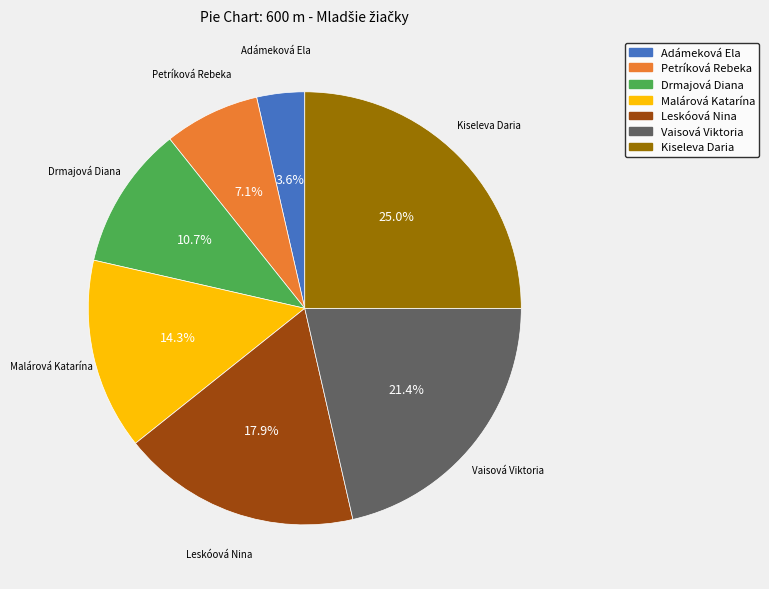

To the nearest percent, what is the average slice percentage?

14%